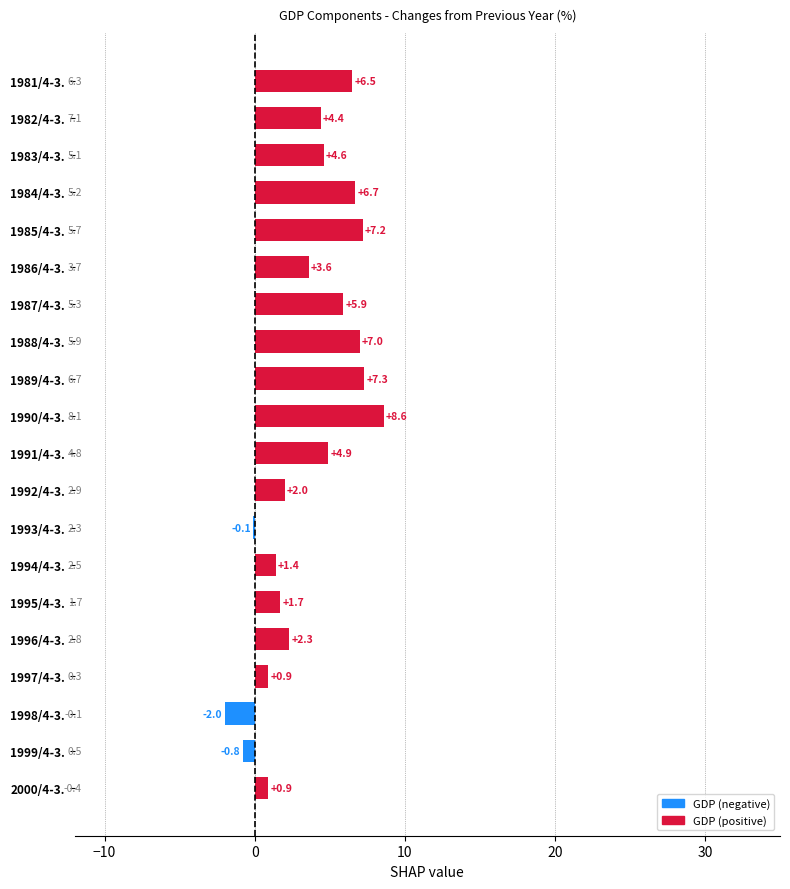

What is the sum of all values?

73.0